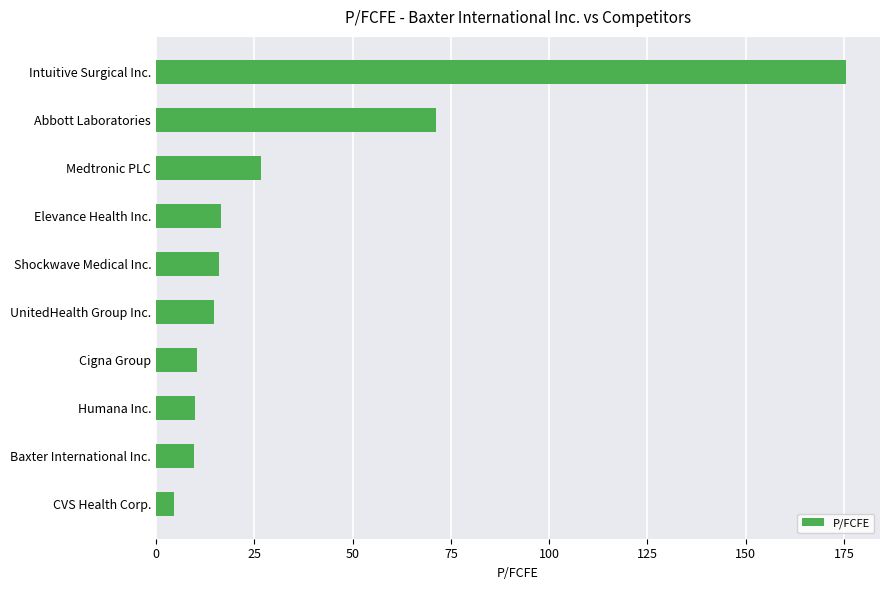

What is the ratio of the value at Shockwave Medical Inc. to the value at Humana Inc.?

1.6